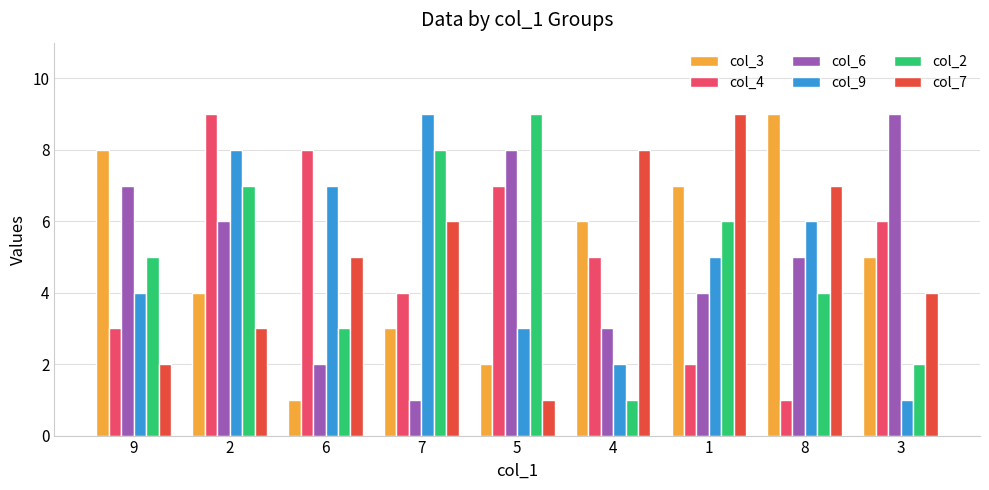

Rank the series at 3 from lowest to highest value.

col_9, col_2, col_7, col_3, col_4, col_6